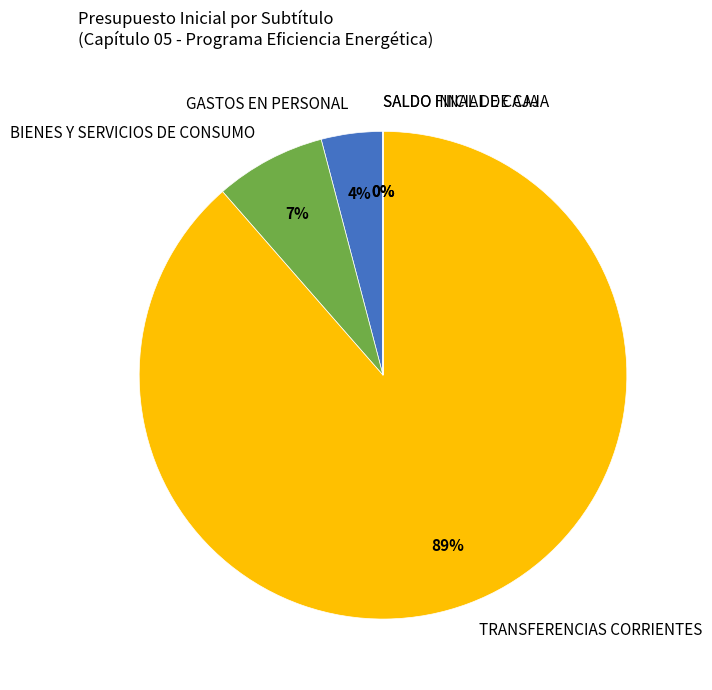

What is the majority slice?

TRANSFERENCIAS CORRIENTES